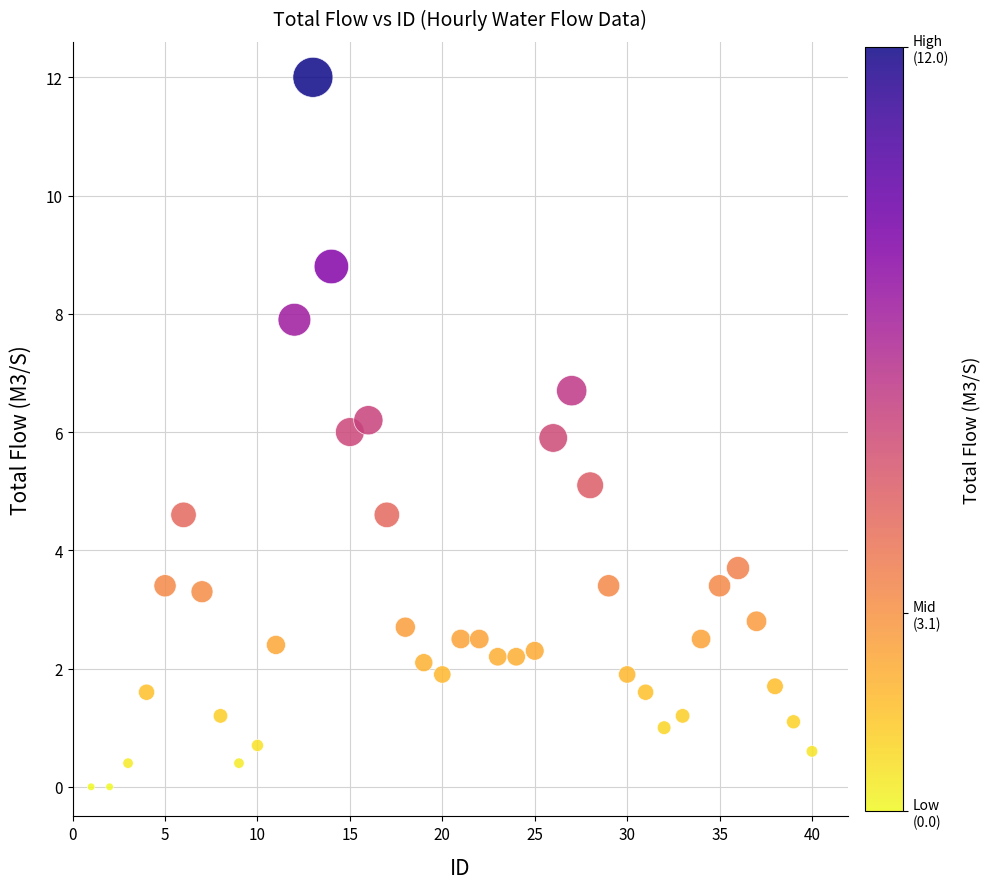

What is the range of Y values (max minus min)?

12.0